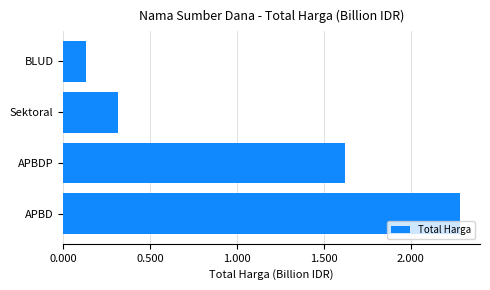

How many data points does each series have?

4